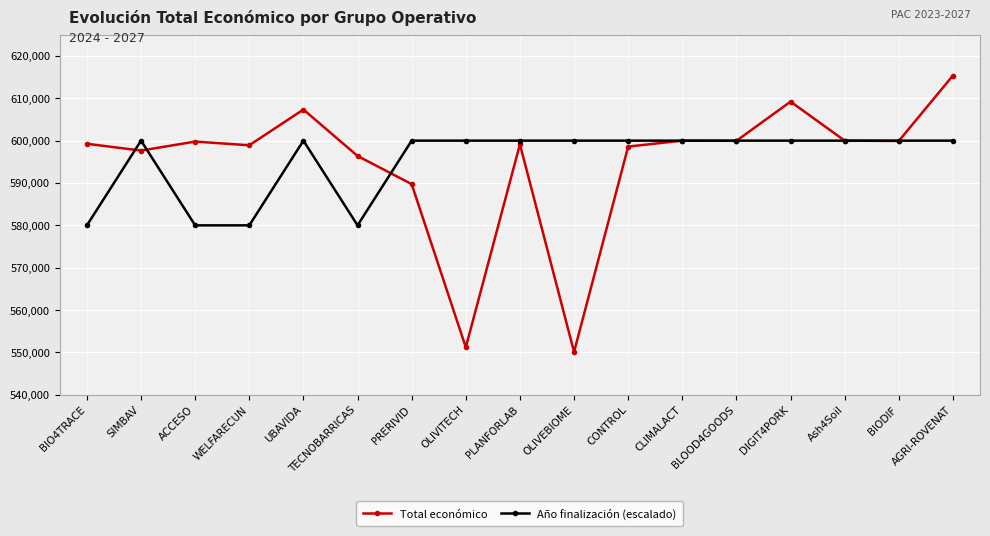

What is the value of the Año finalización (escalado) point at the 16th from the left?

600000